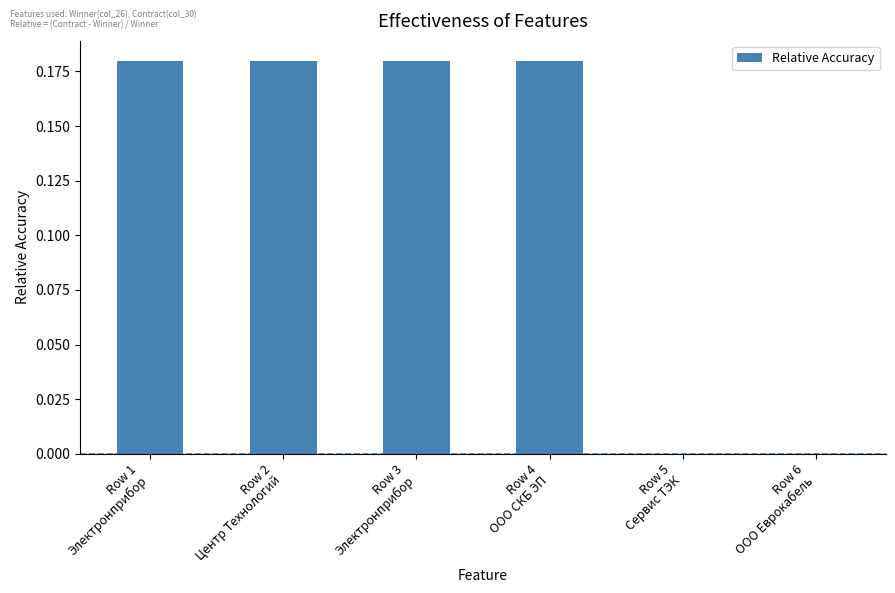

What is the sum of all values?

0.7